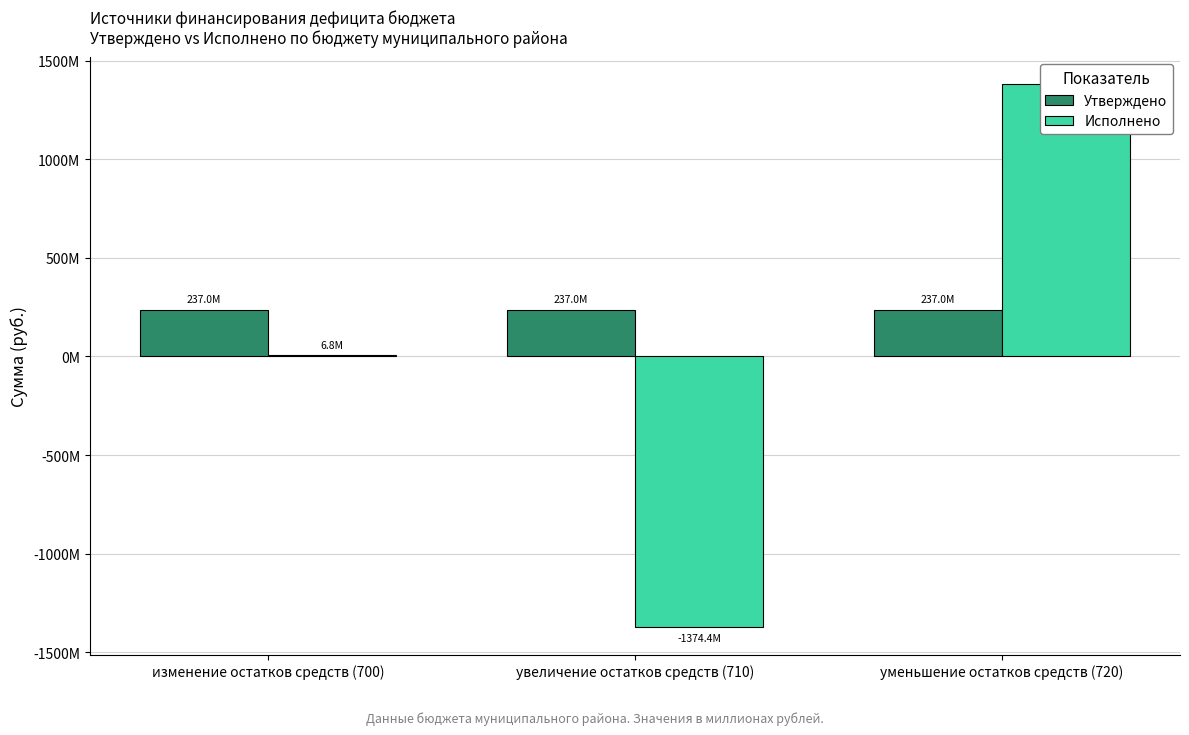

How many groups of bars are there?

3